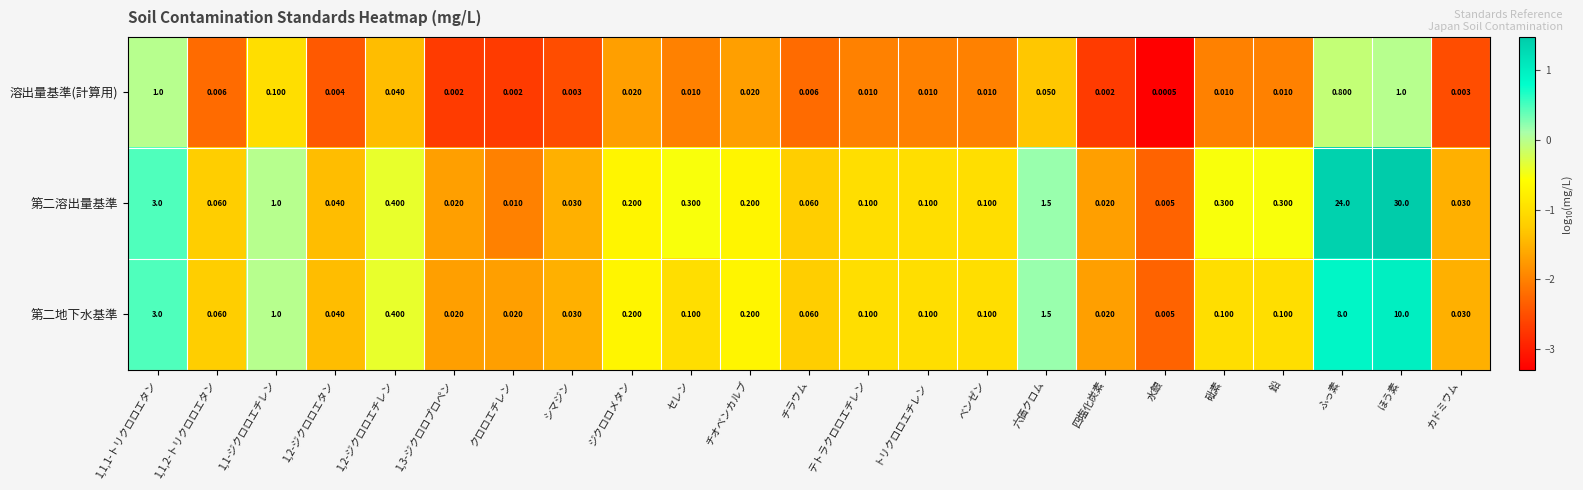

Which series has the widest spread of values?

第二溶出量基準